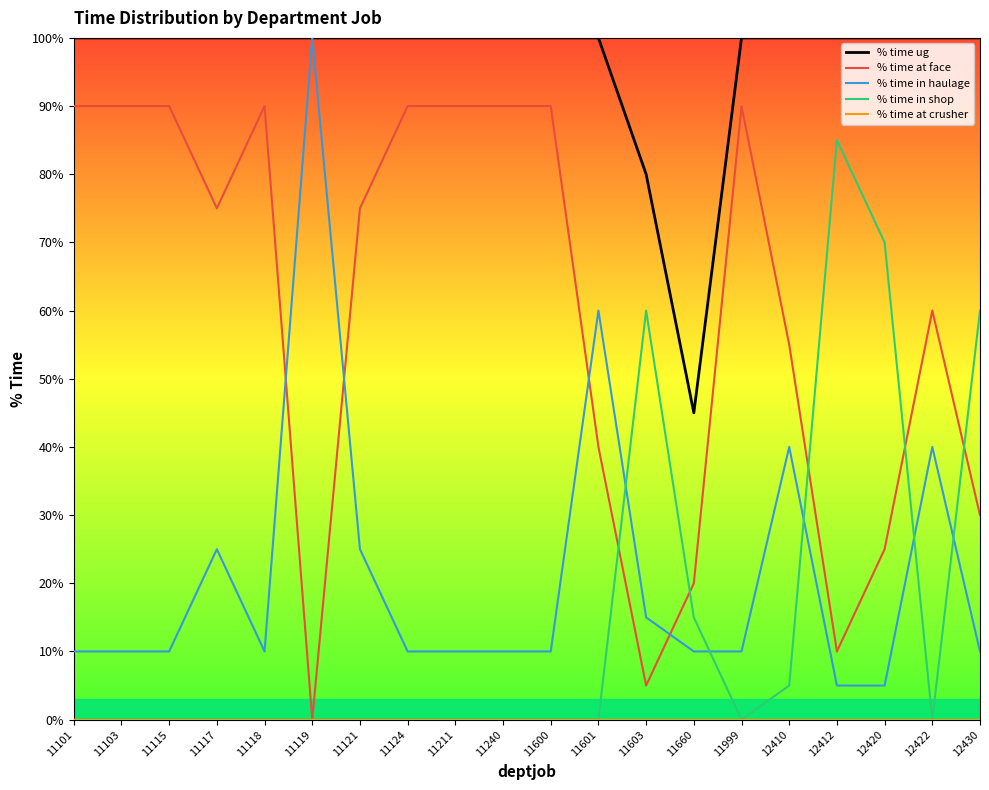

The % time at face series shows 90 at 11999. True or false?

True